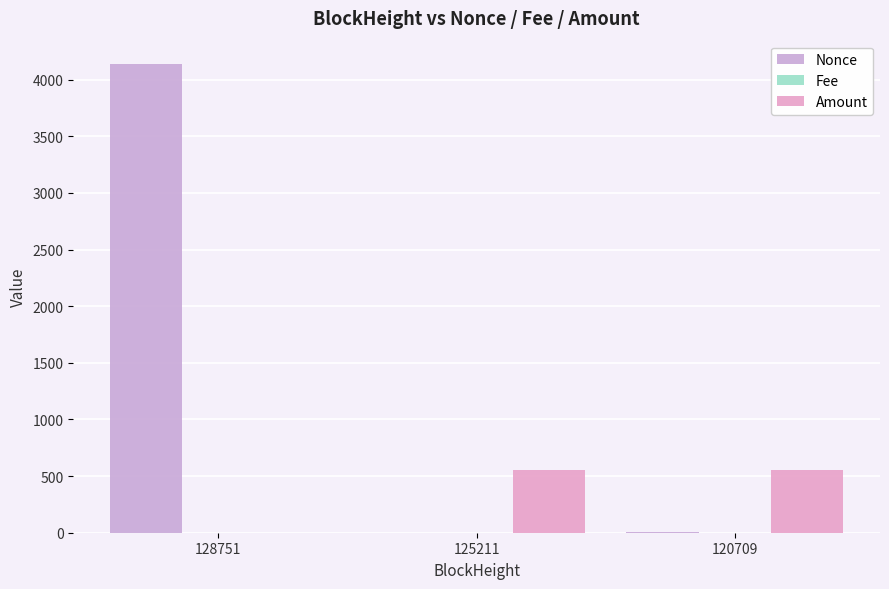

How many groups of bars are there?

3